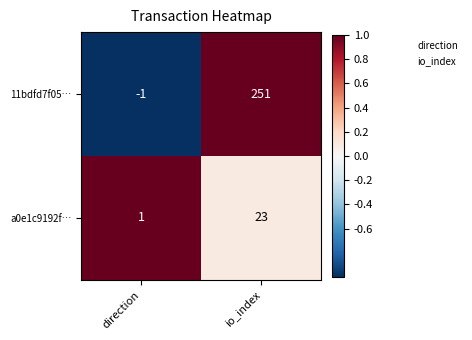

True or false: a0e1c9192f… has a value of 41 at io_index.

False